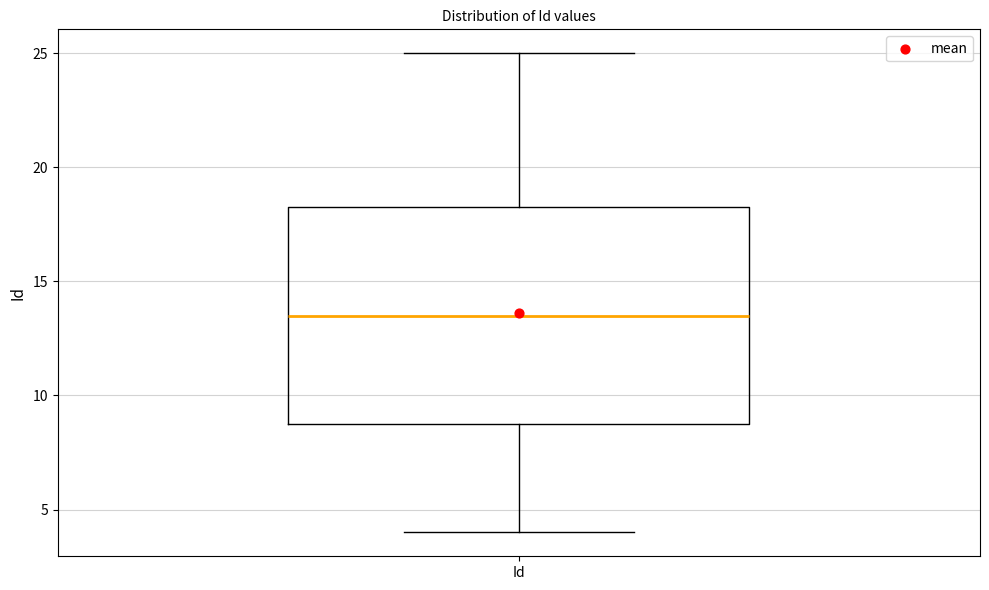

Transcribe this box plot: give where the median line is, the range the box spans, and where the two whiskers end, as read against the y-axis. The values are not printed on the chart, so give them approximately, as read against the axis.

median 13.5, box 9.0 to 18.5, whiskers 4.0 to 25.0